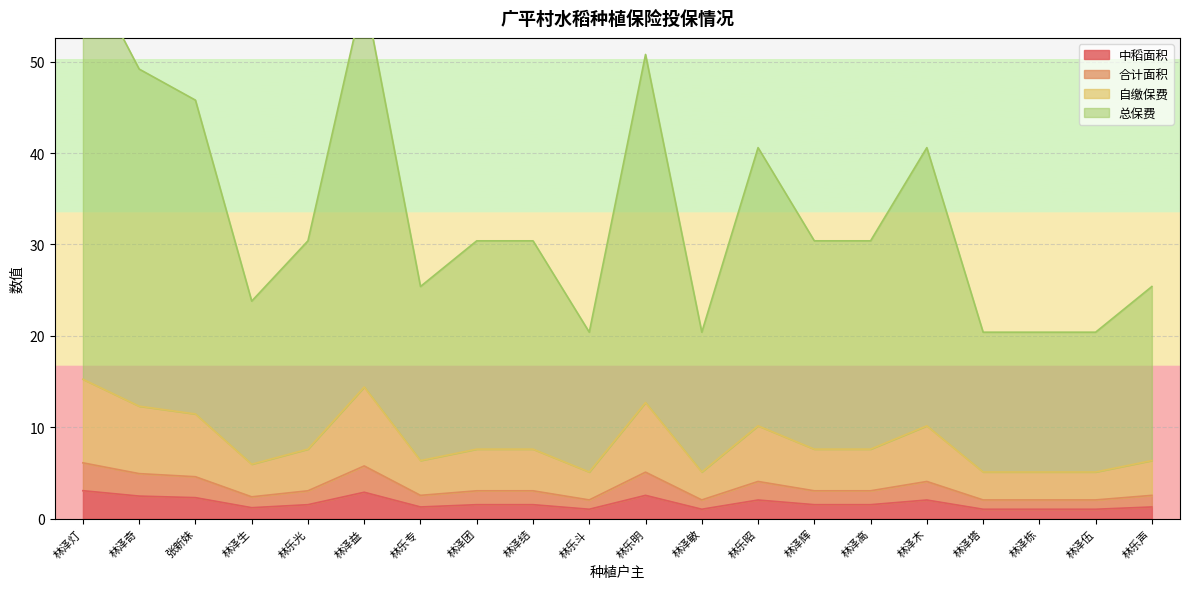

What is the difference between the 自缴保费 values at 林泽塔 and 林泽辉?

2.5